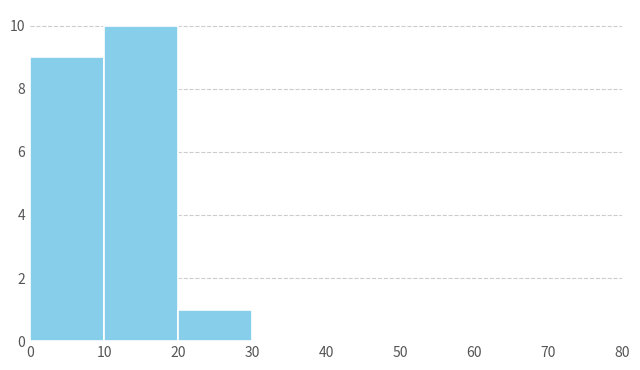

What is the height of the bar covering 10 to 20 on the x-axis? The values are not printed on the chart, so give them approximately, as read against the axis.

10